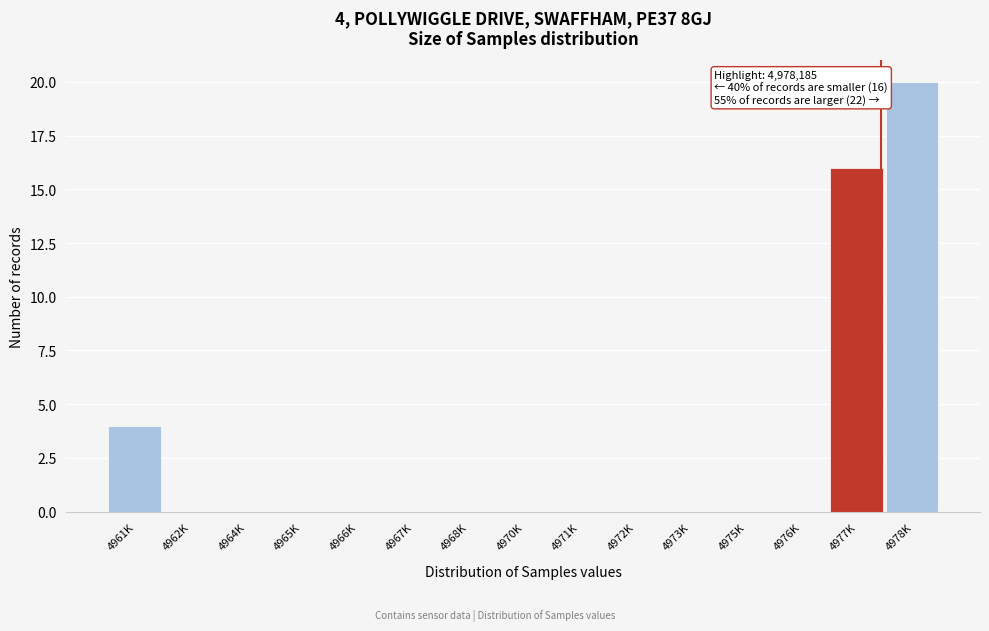

Reading right to left, what are all the values shown in this chart?

4978K=20	4977K=16	4976K=0	4975K=0	4973K=0	4972K=0	4971K=0	4970K=0	4968K=0	4967K=0	4966K=0	4965K=0	4964K=0	4962K=0	4961K=4